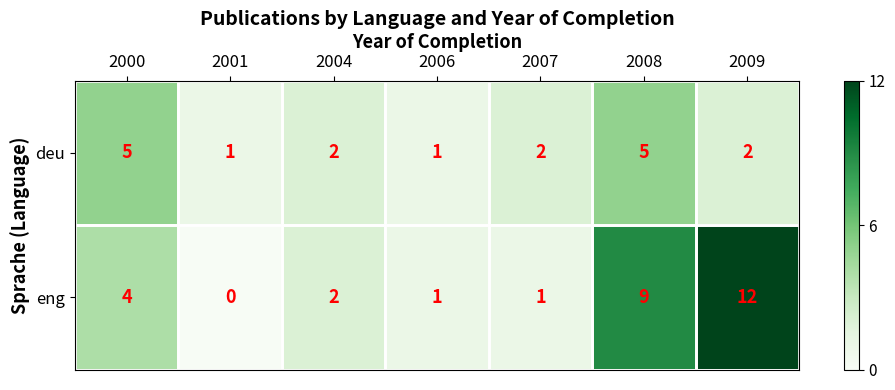

At which category does the chart reach its peak across all series?

2009